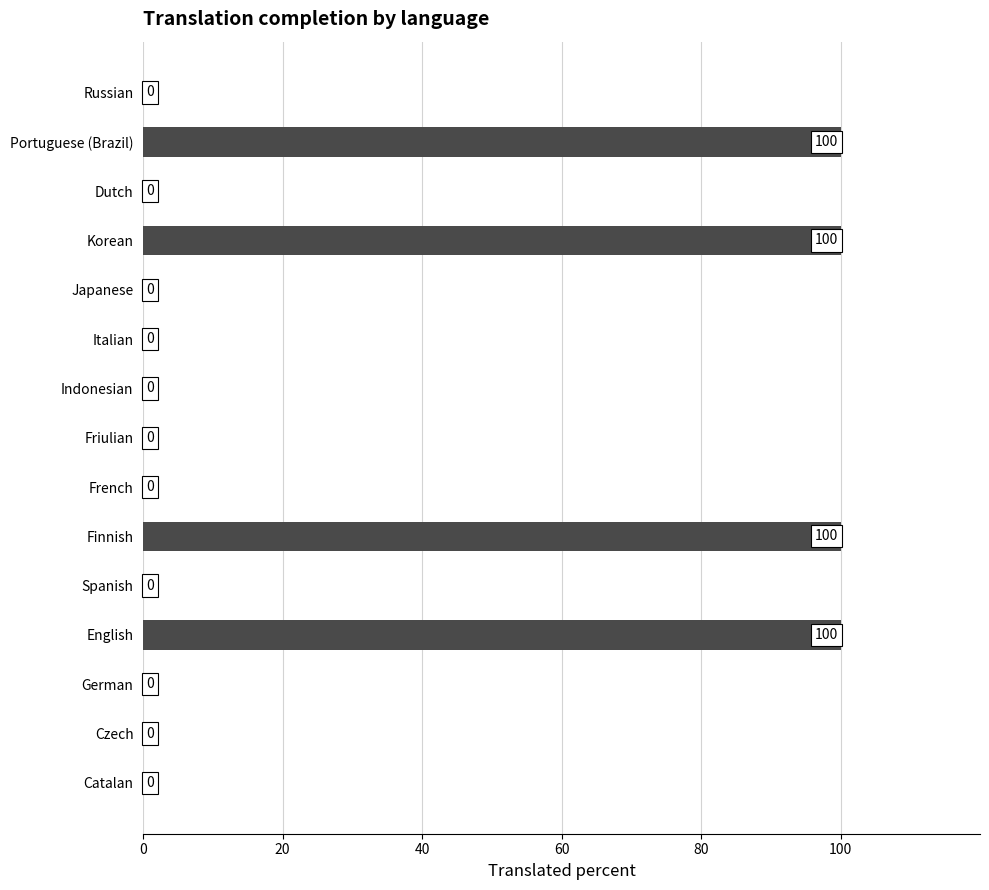

Between Japanese and Korean, which is larger?

Korean